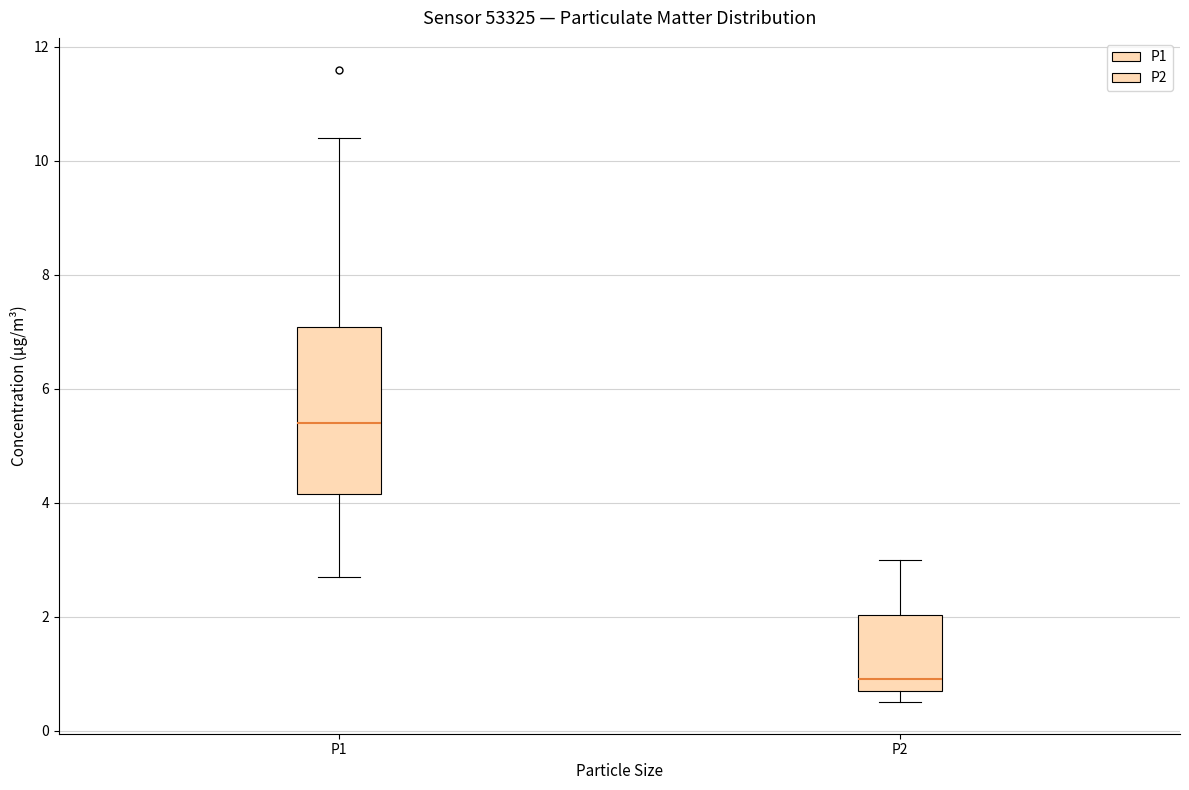

Reading left to right, read every box against the y-axis: the position of its median line, the range the box covers, and the ends of its whiskers. The values are not printed on the chart, so give them approximately, as read against the axis.

P1: median 5.4, box 4.2 to 7.0, whiskers 2.8 to 10.4
P2: median 1.0, box 0.8 to 2.0, whiskers 0.6 to 3.0